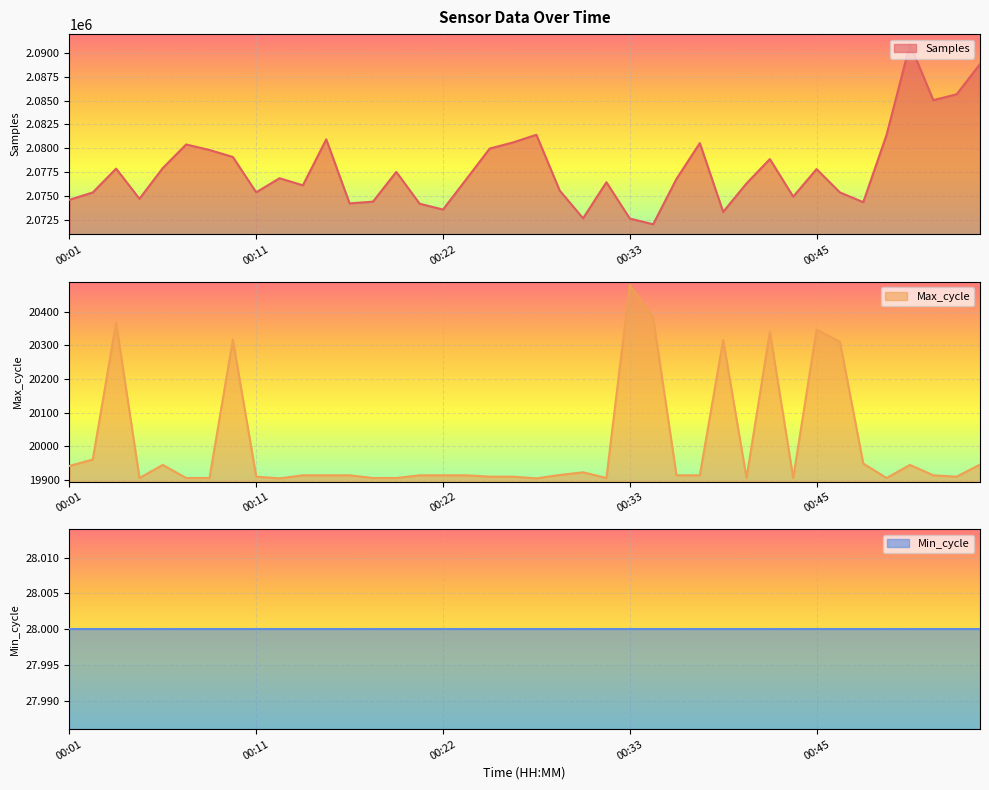

At which label does Max_cycle reach its peak?

00:33